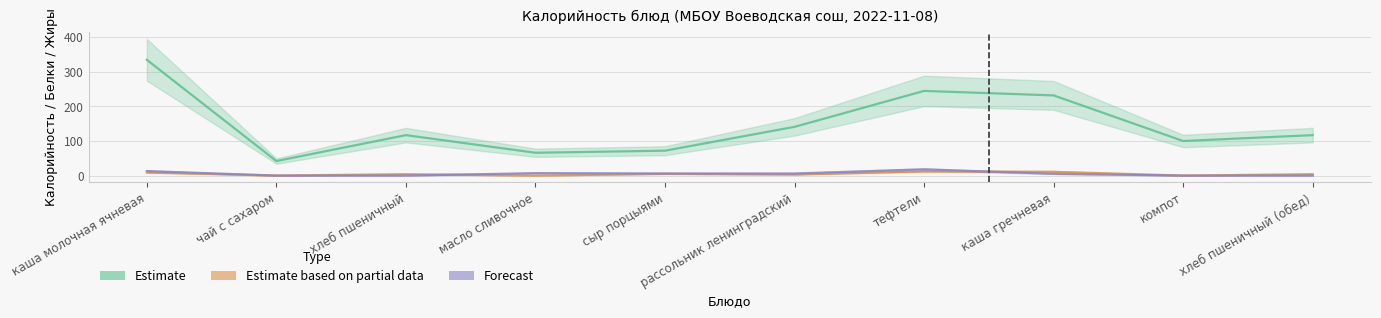

What are all the series names shown in the legend?

Estimate, Estimate based on partial data, Forecast